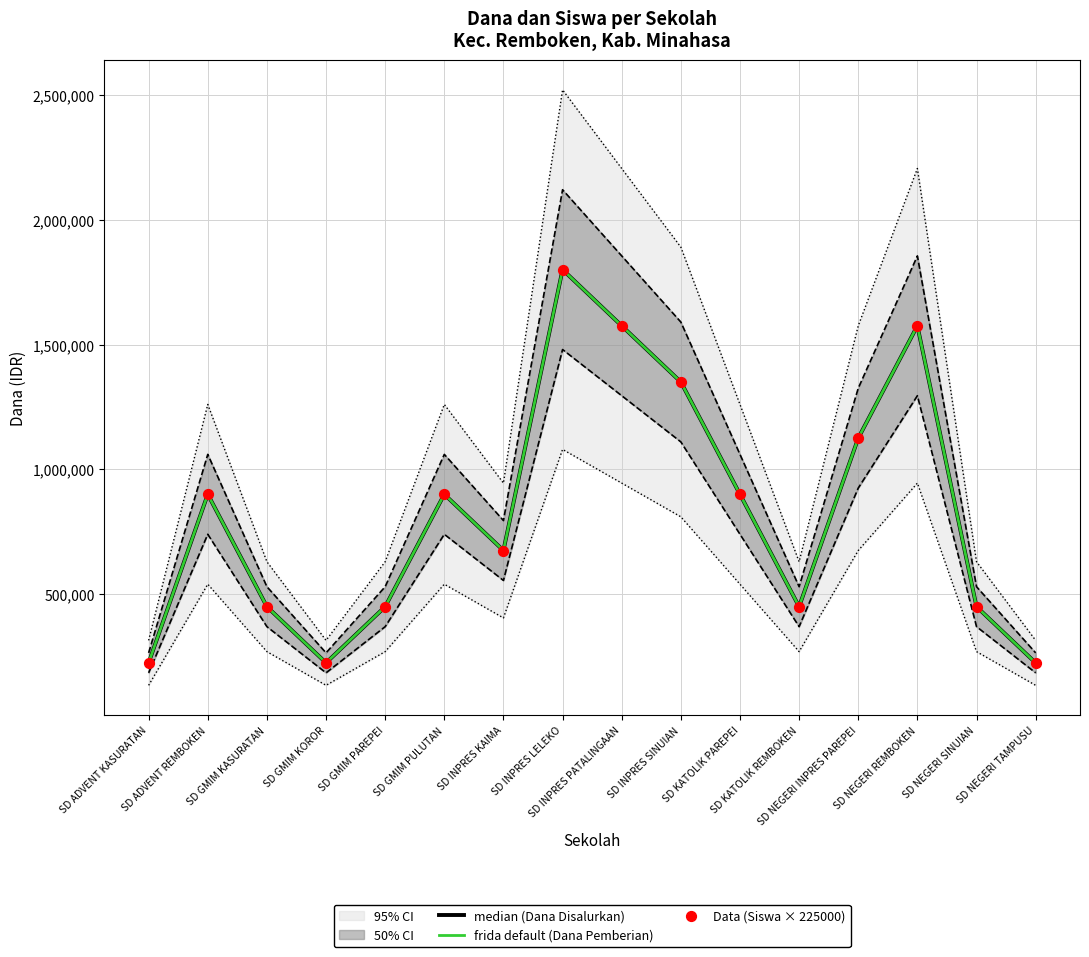

Which series reaches the minimum Y coordinate?

median (Dana Disalurkan)